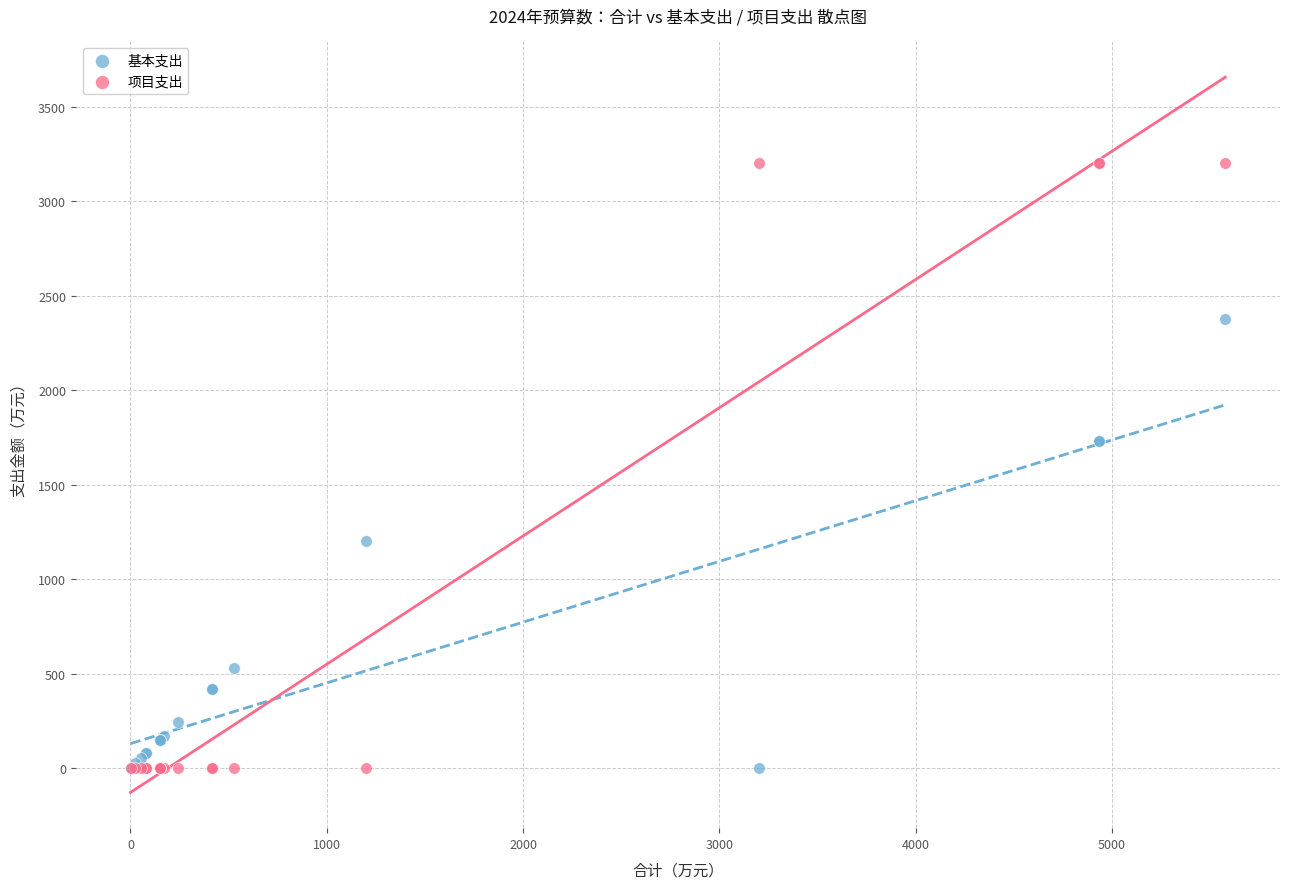

Which series has the largest Y range (max minus min)?

项目支出